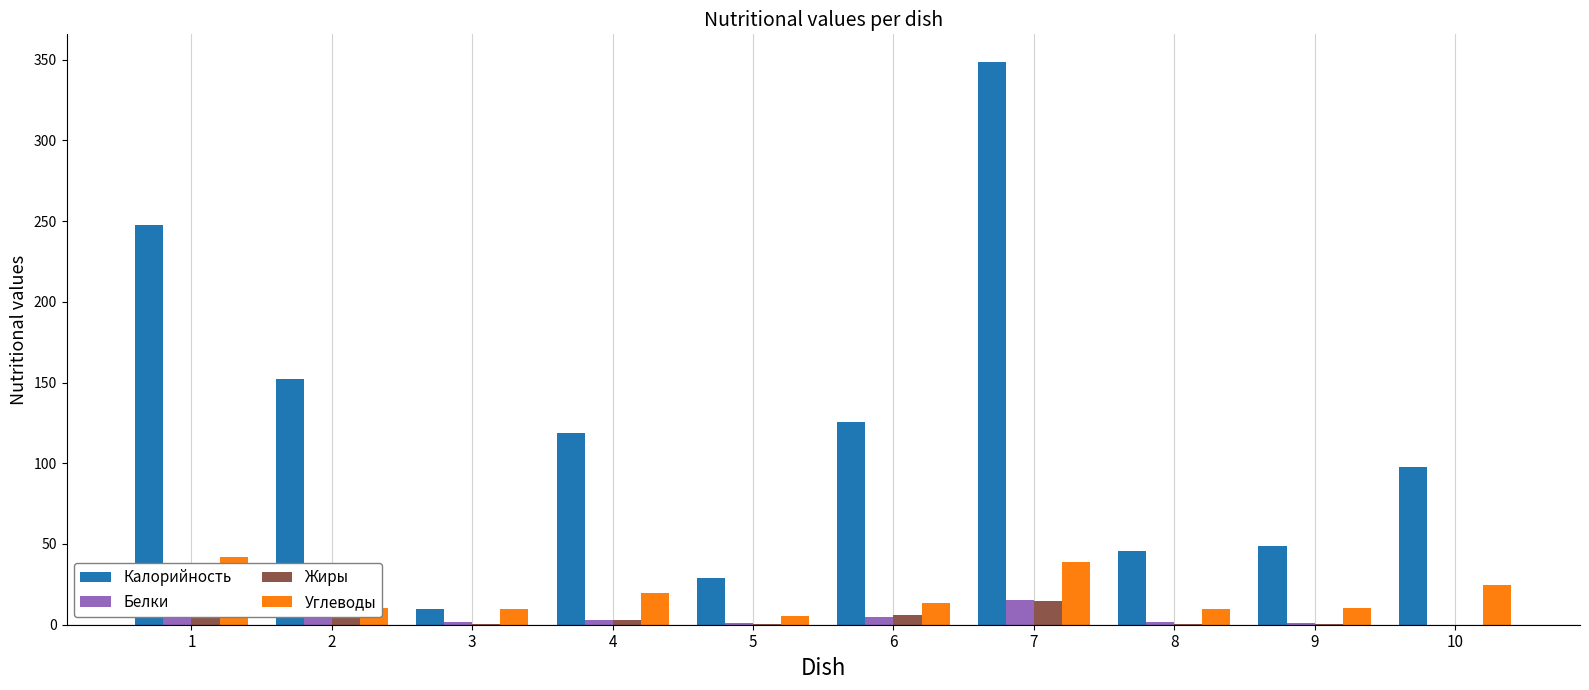

At which category does the chart reach its peak across all series?

7